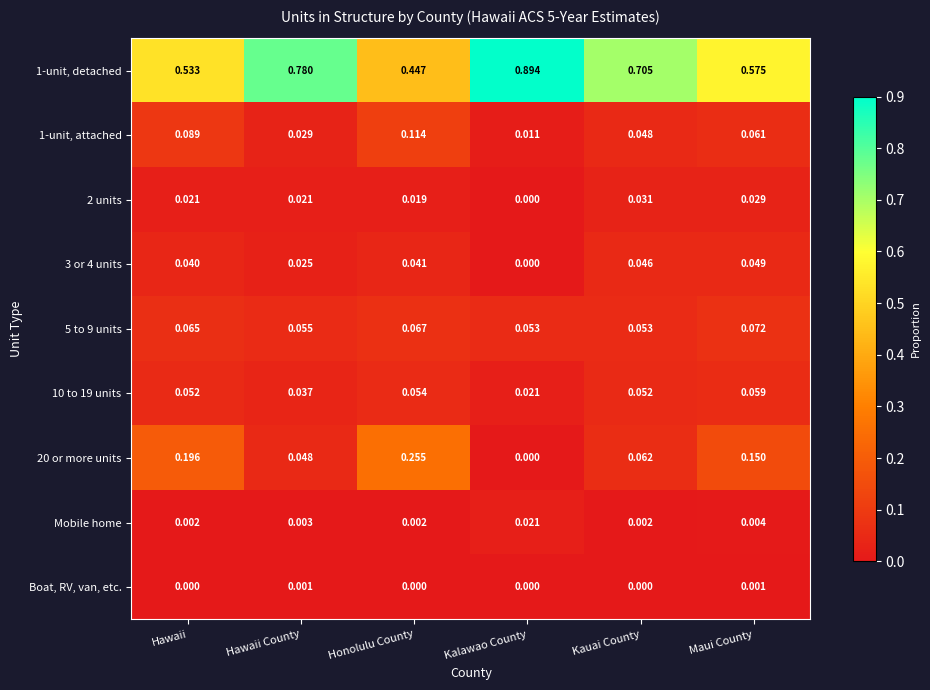

Rank the categories by 1-unit, detached value from highest to lowest.

Kalawao County, Hawaii County, Kauai County, Maui County, Hawaii, Honolulu County